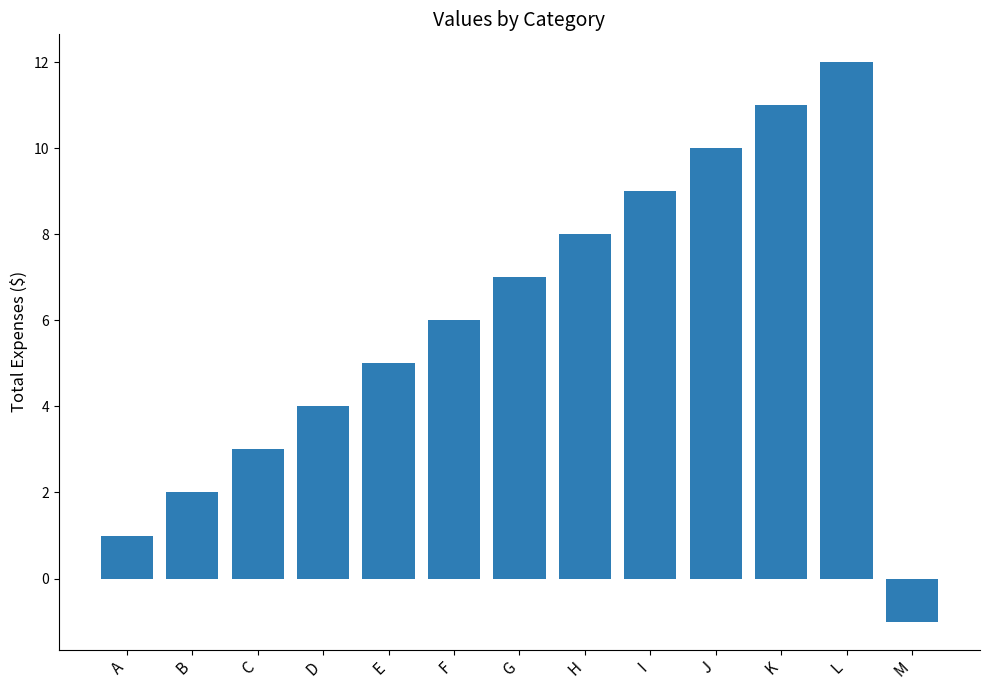

Rank the categories by value from highest to lowest.

L, K, J, I, H, G, F, E, D, C, B, A, M